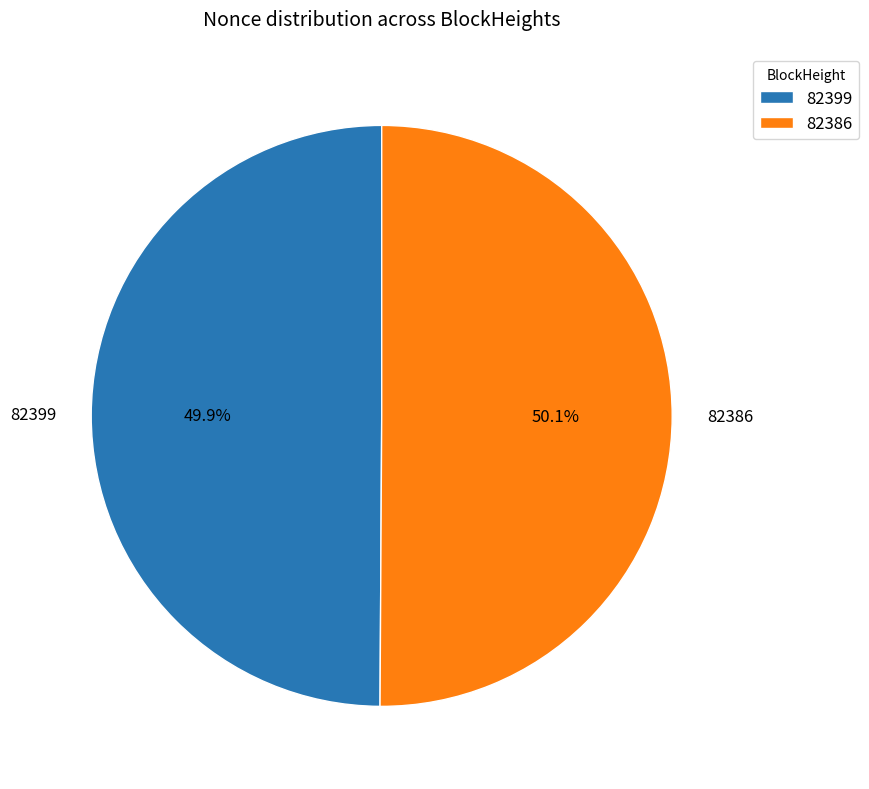

Does any single category account for the majority?

Yes